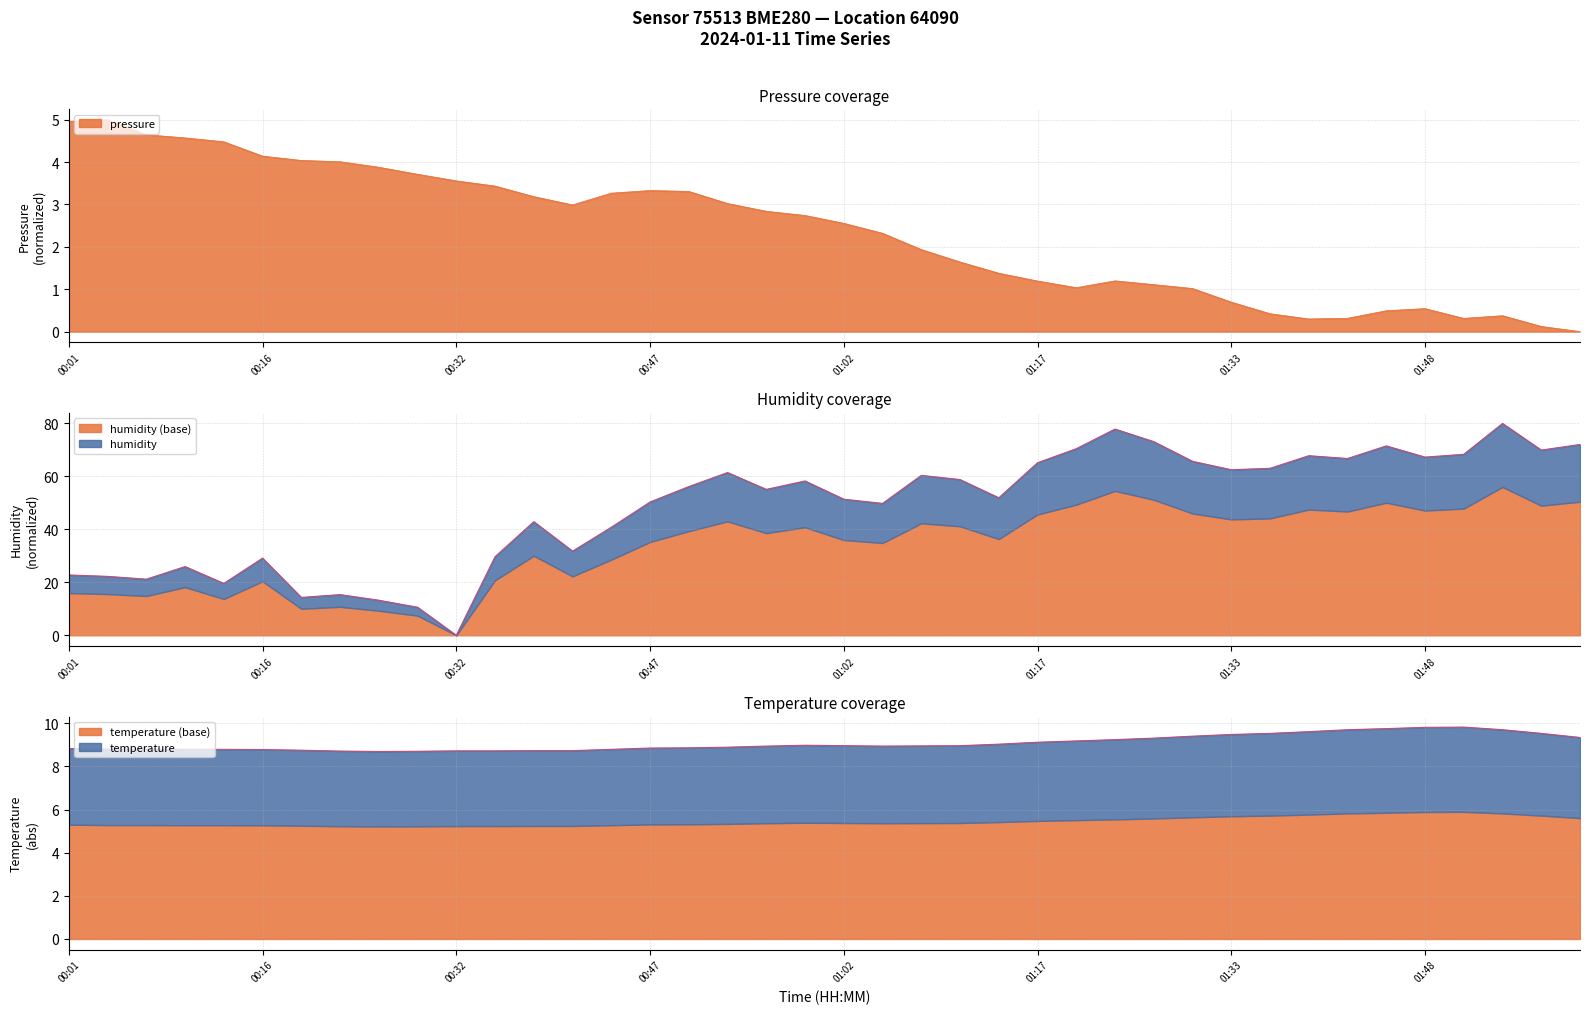

At which category is the sum across all series the highest?

01:54